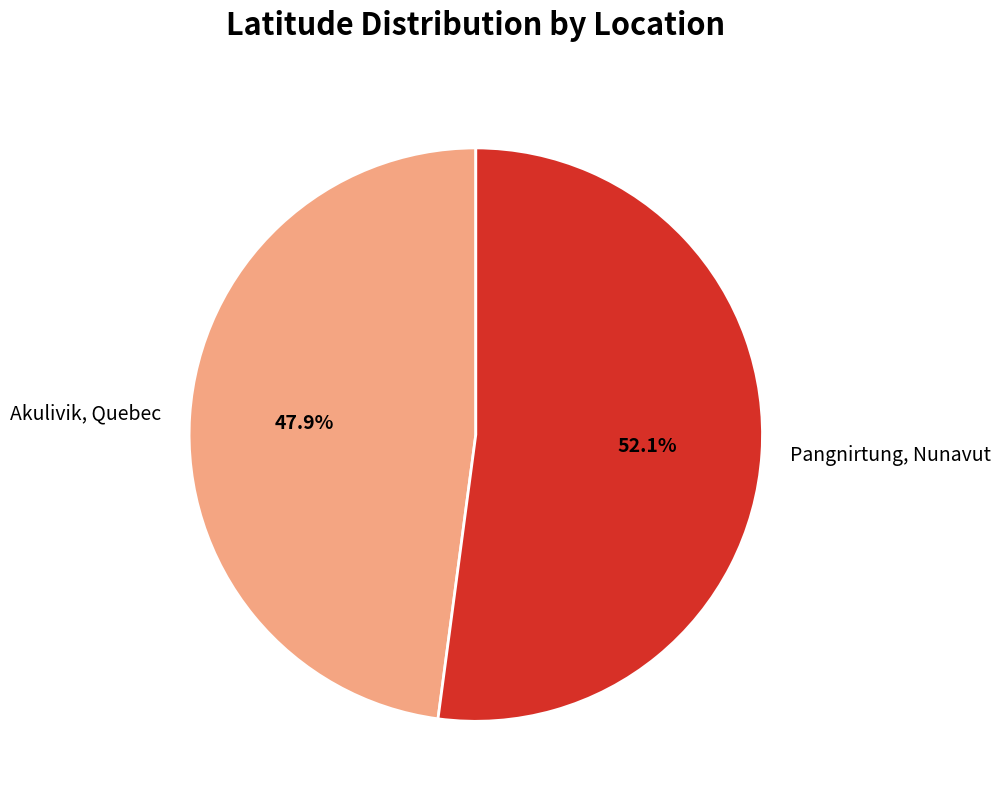

What is the ratio of the value at Pangnirtung, Nunavut to the value at Akulivik, Quebec?

1.1